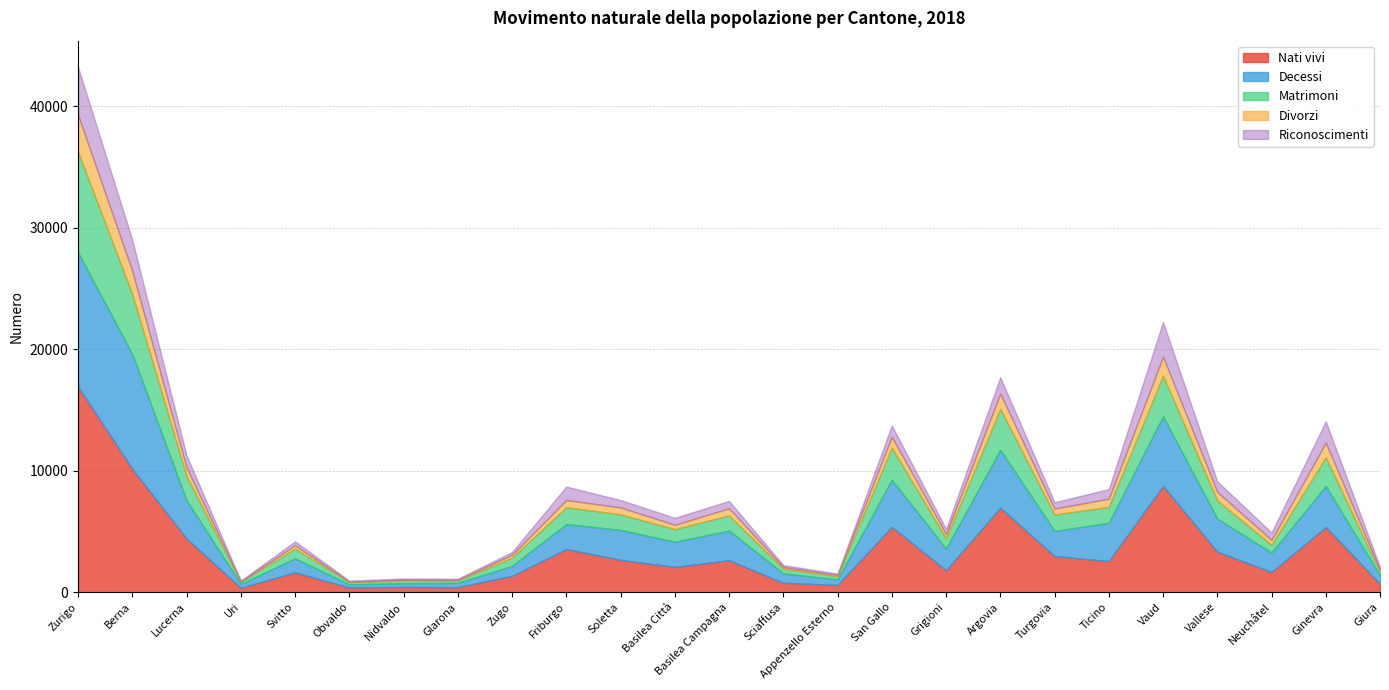

Where does the Decessi series first go above 2067?

Zurigo